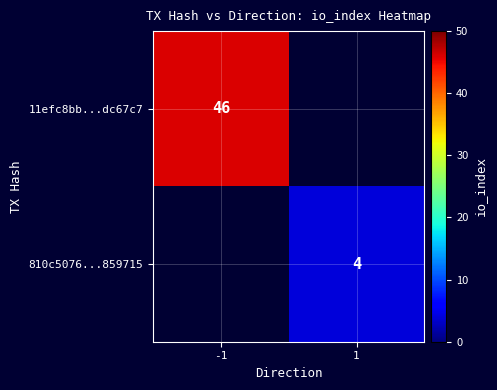

True or false: 11efc8bb...dc67c7 has a value of 18 at -1.

False